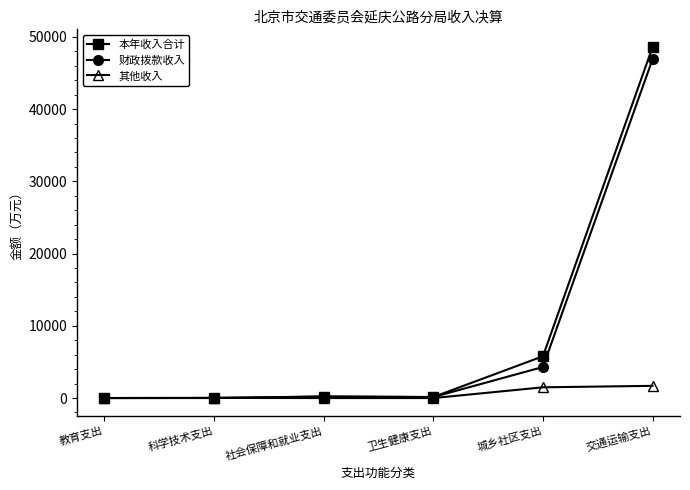

Which category has the highest value across all series?

交通运输支出